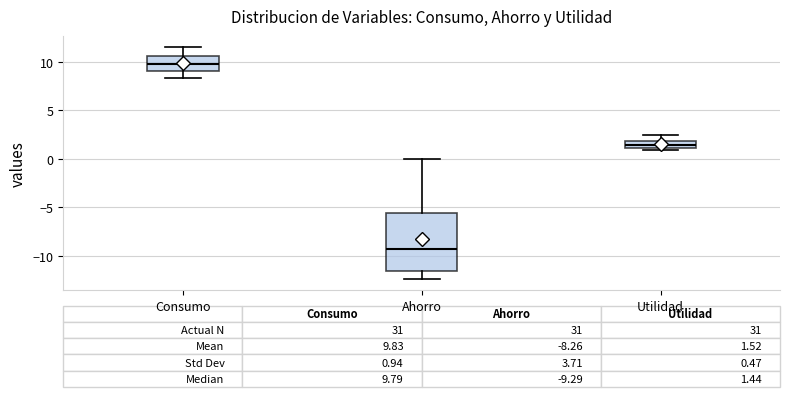

Which box has the highest median line?

Consumo